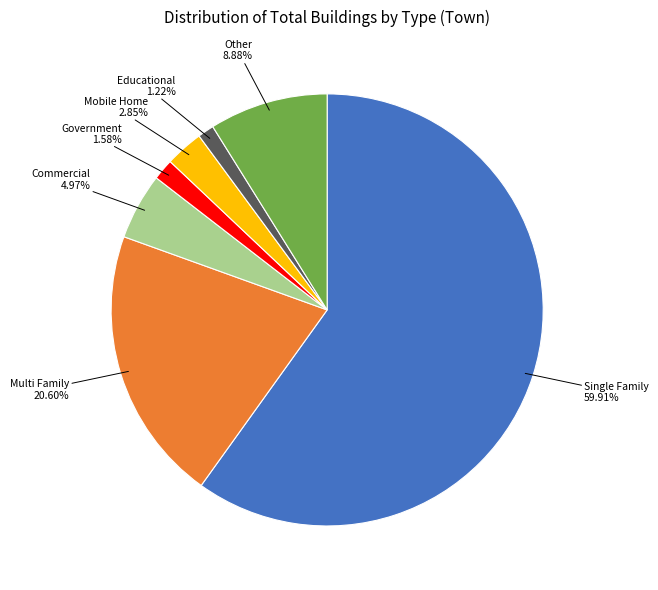

To the nearest percent, what is the difference between the largest and smallest slice percentages?

59%